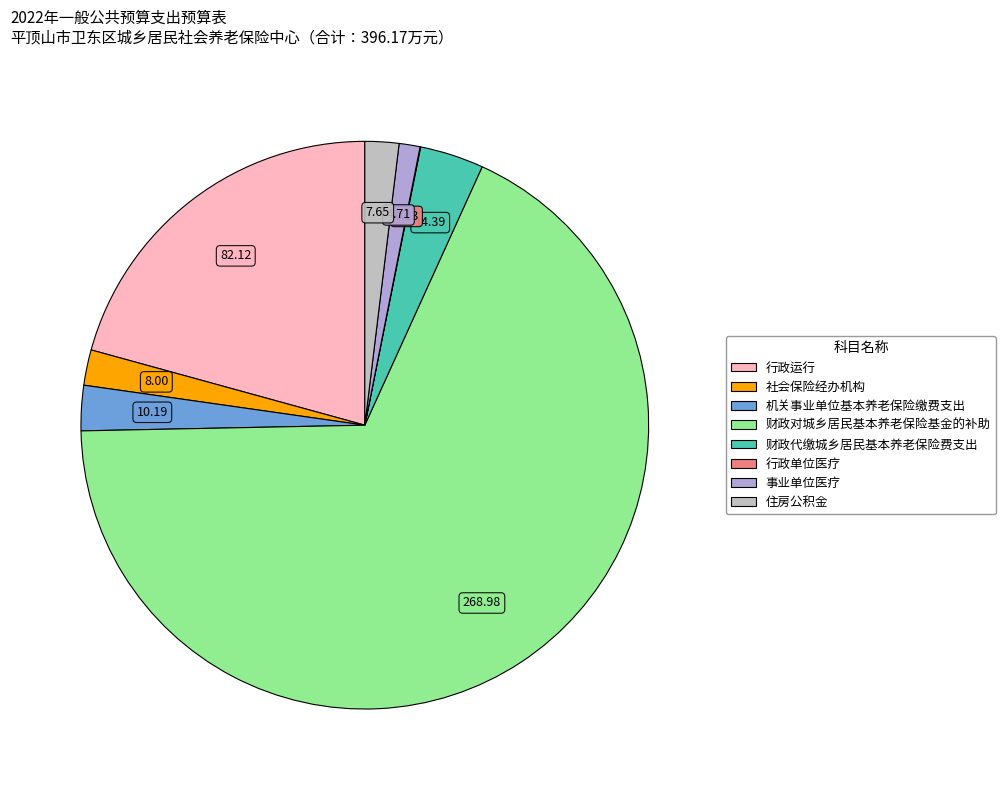

Is there any slice that represents more than half of the pie?

Yes